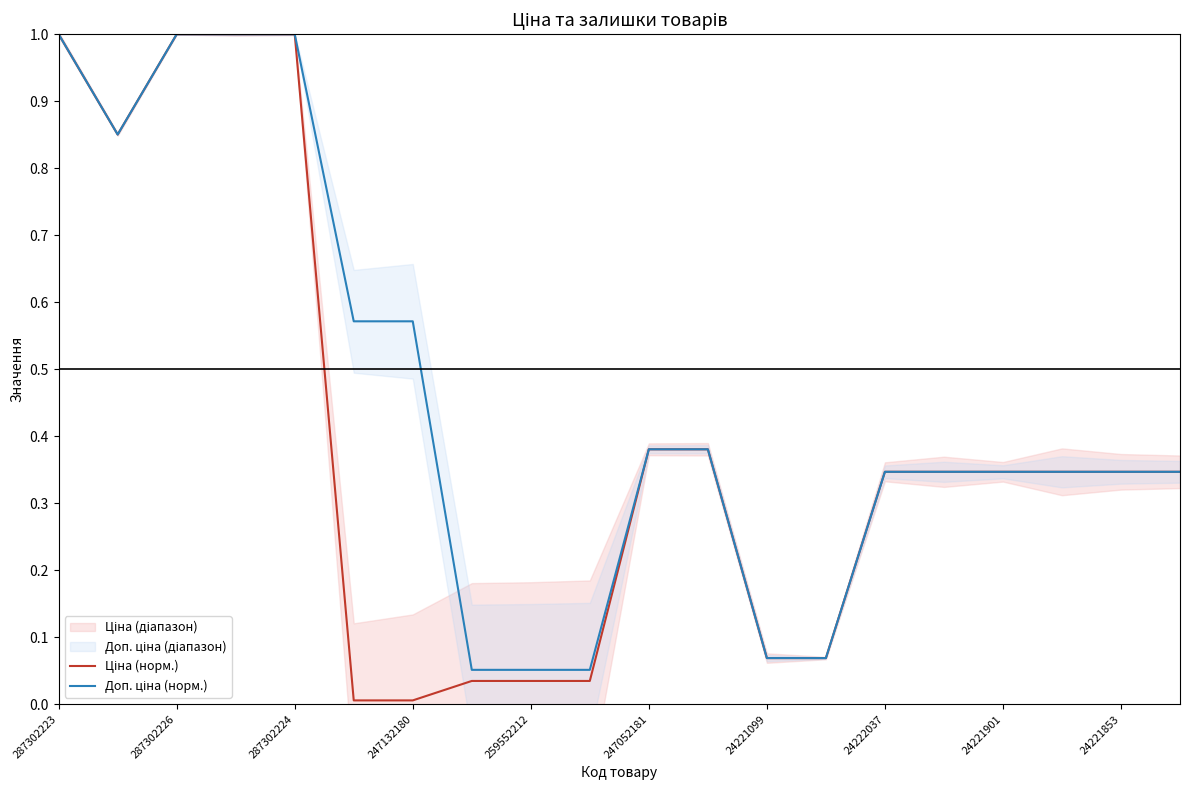

Which series has the largest range (max minus min)?

Ціна (норм.)